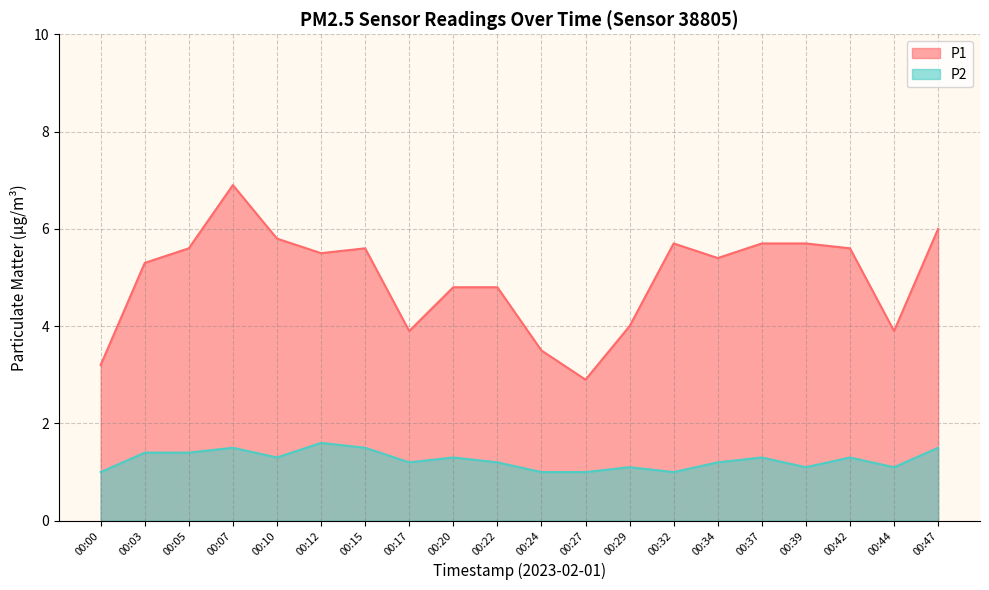

True or false: P2 and P1 cross at least once.

False